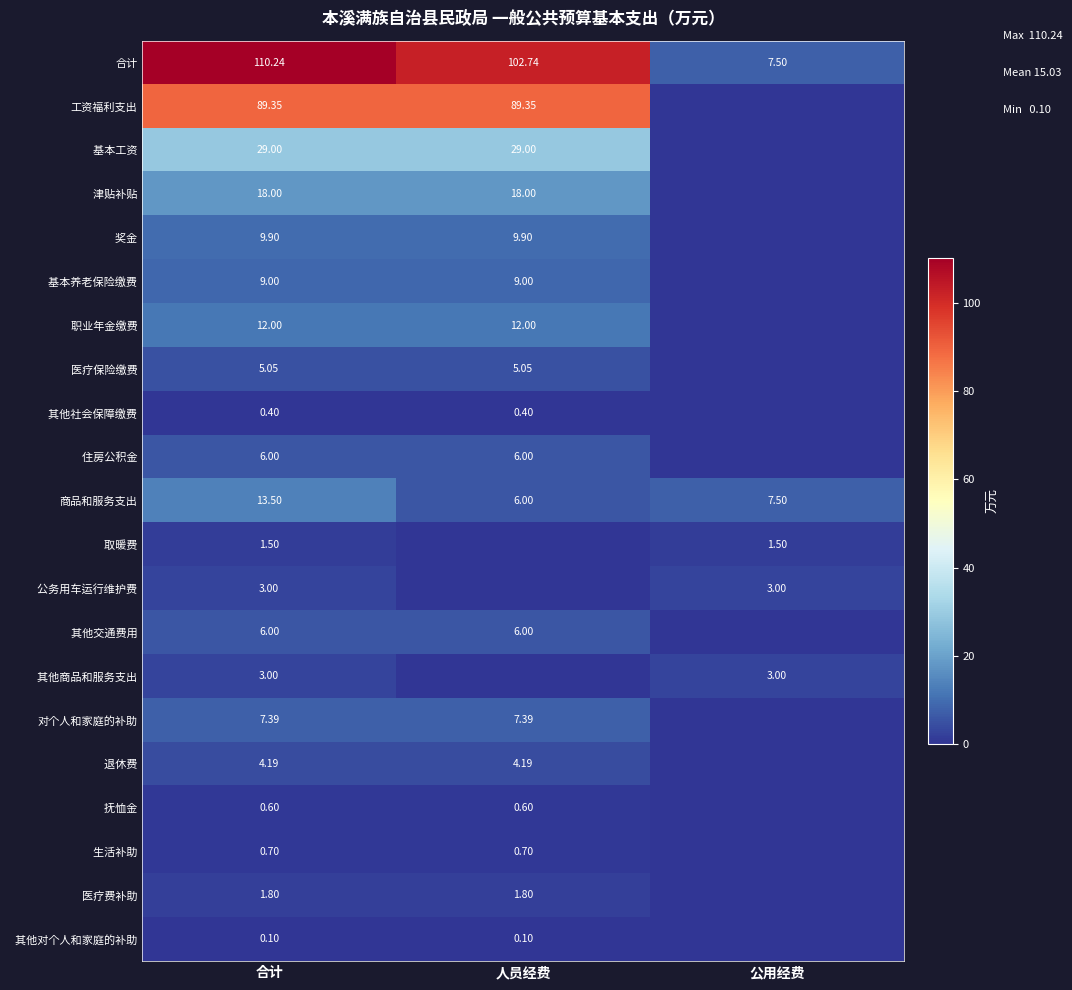

Where is 商品和服务支出 nearest to the value 9?

公用经费